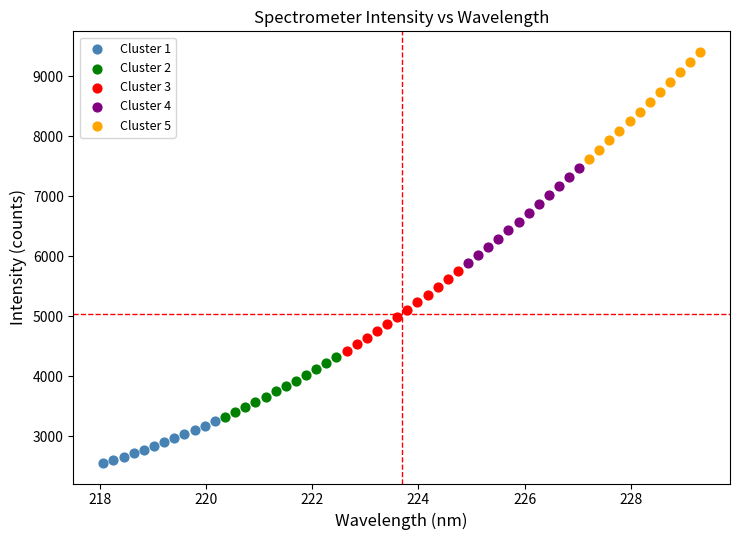

Which series reaches the maximum Y coordinate?

Cluster 5